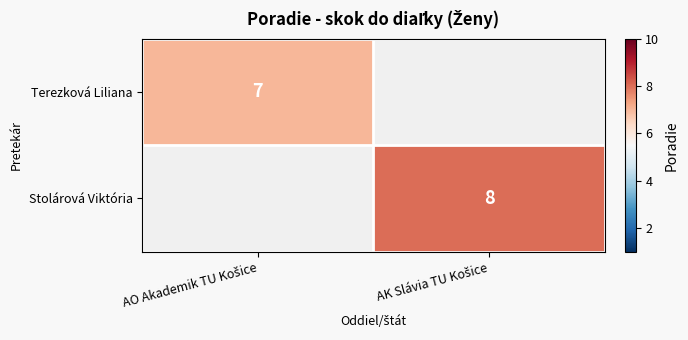

At AO Akademik TU Košice, list the series in order from smallest to largest.

Terezková Liliana, Stolárová Viktória